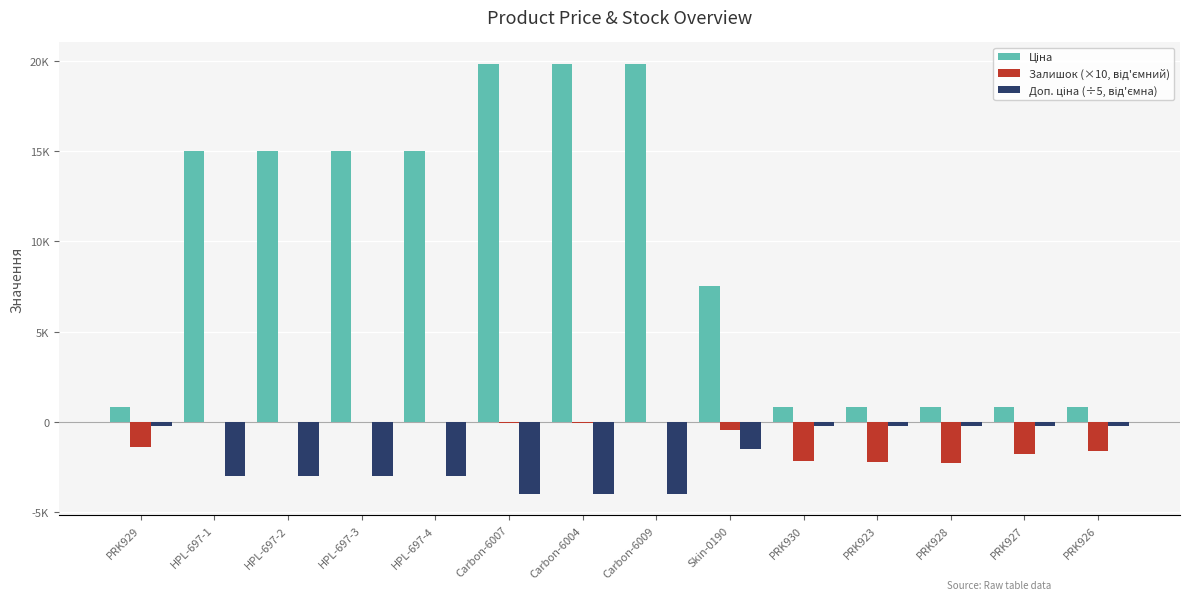

Are the bars horizontal?

No